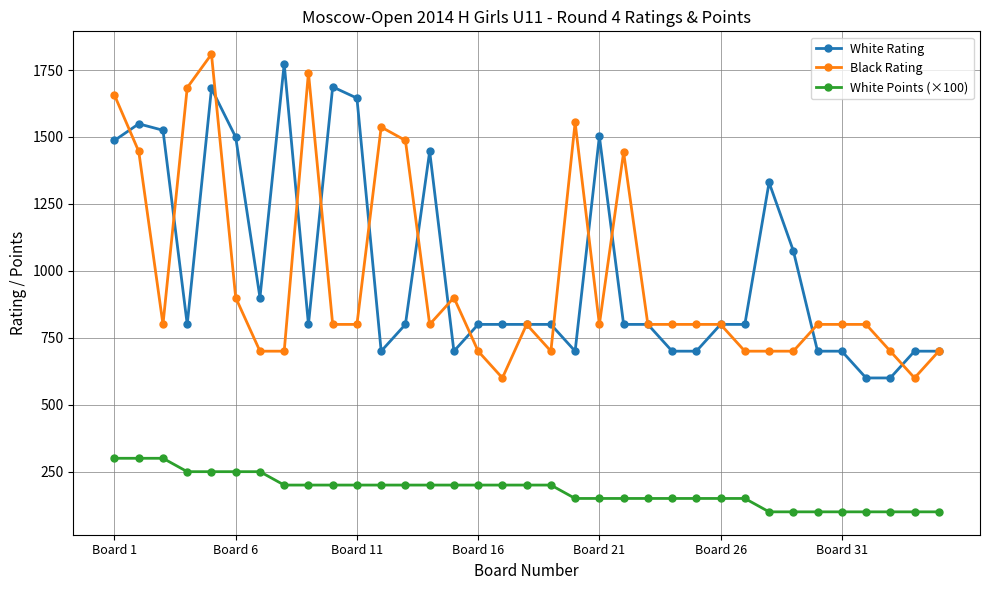

What is the value of the White Points (×100) point at the 10th from the left?

200